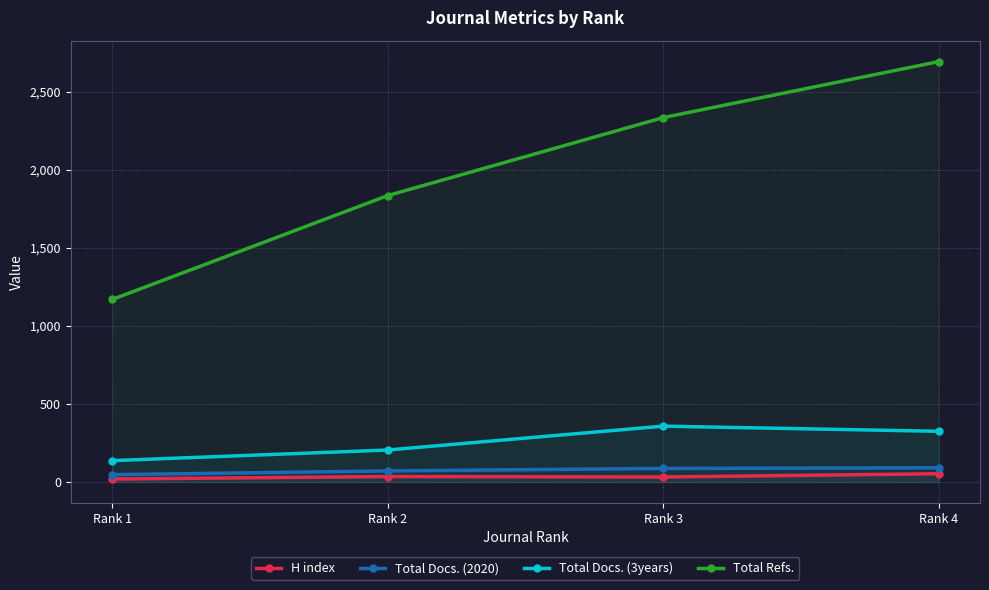

True or false: Total Docs. (2020) and Total Docs. (3years) intersect in this chart.

False